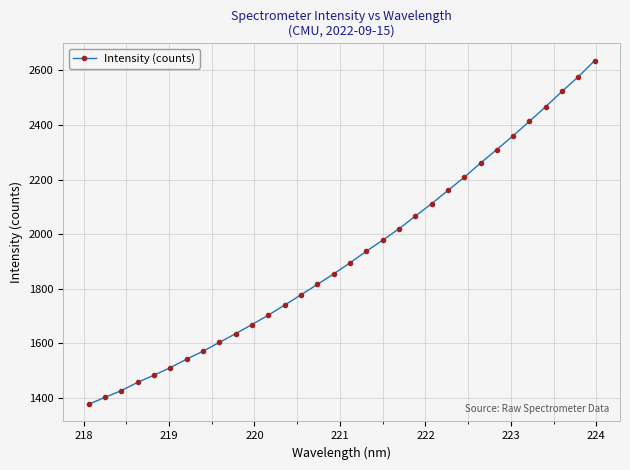

What is the average value?

1921.3